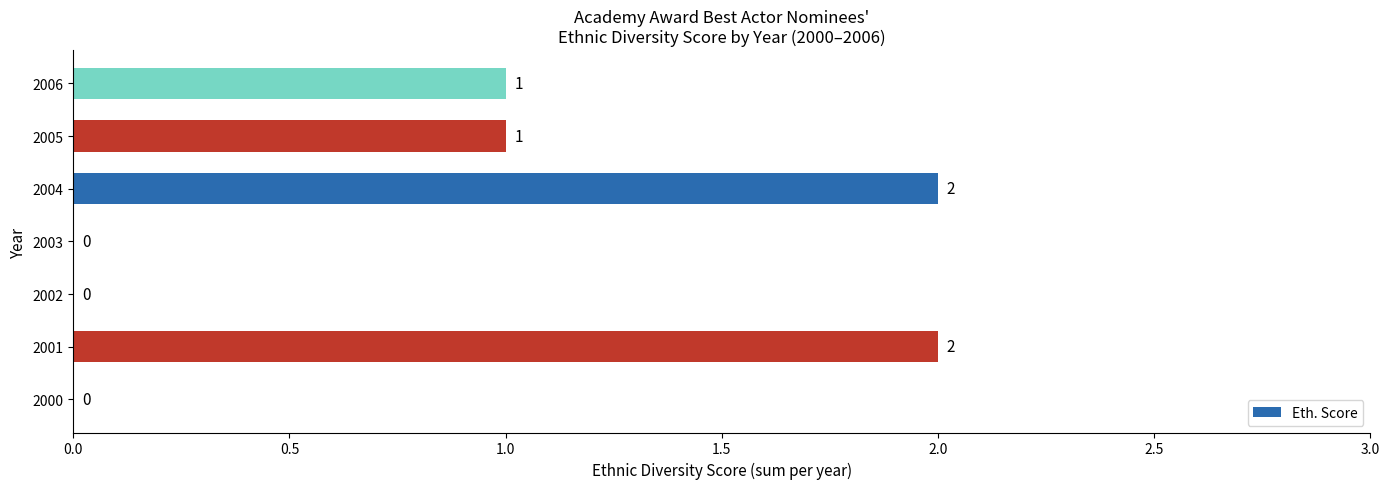

Reading top to bottom, what are all the values shown in this chart?

2006=1	2005=1	2004=2	2003=0	2002=0	2001=2	2000=0